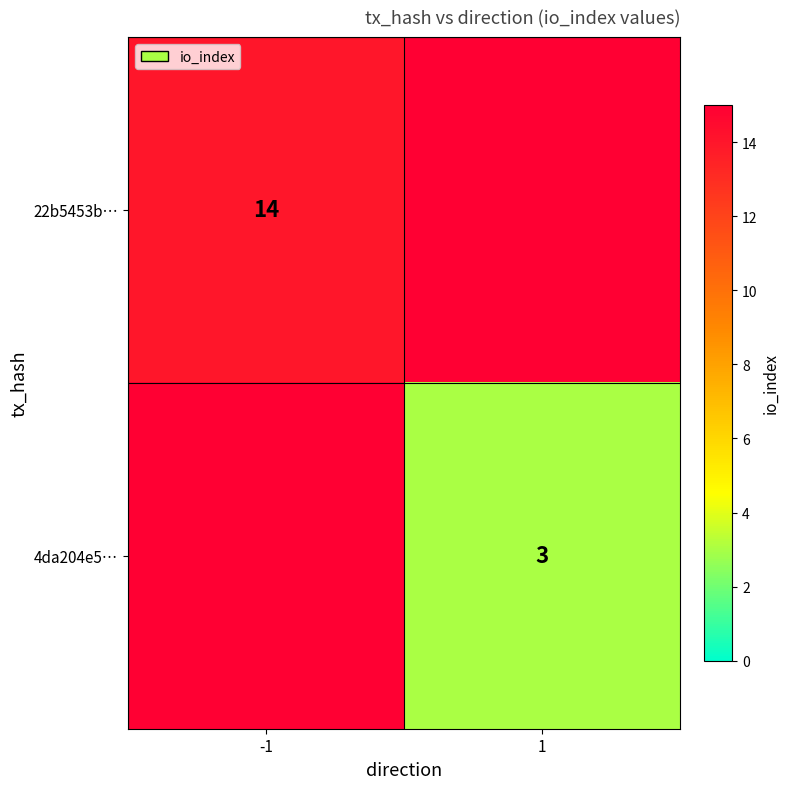

The 4da204e5… series shows 3 at 1. True or false?

True